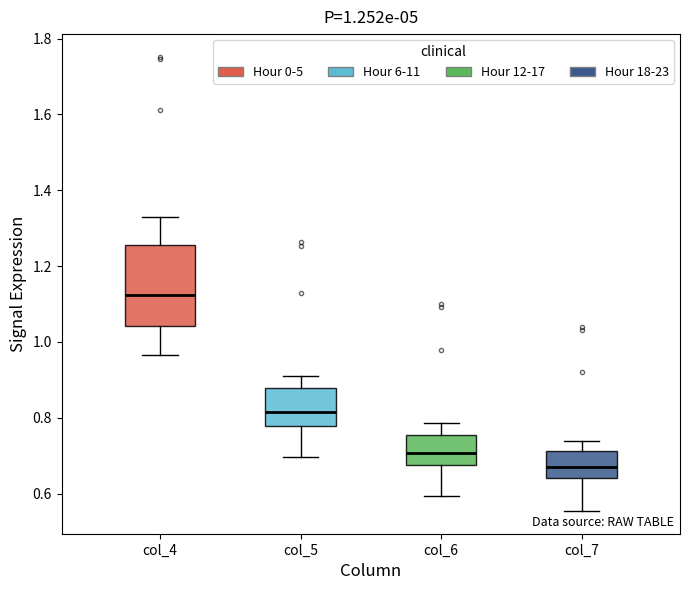

Which box's median line is the highest?

col_4